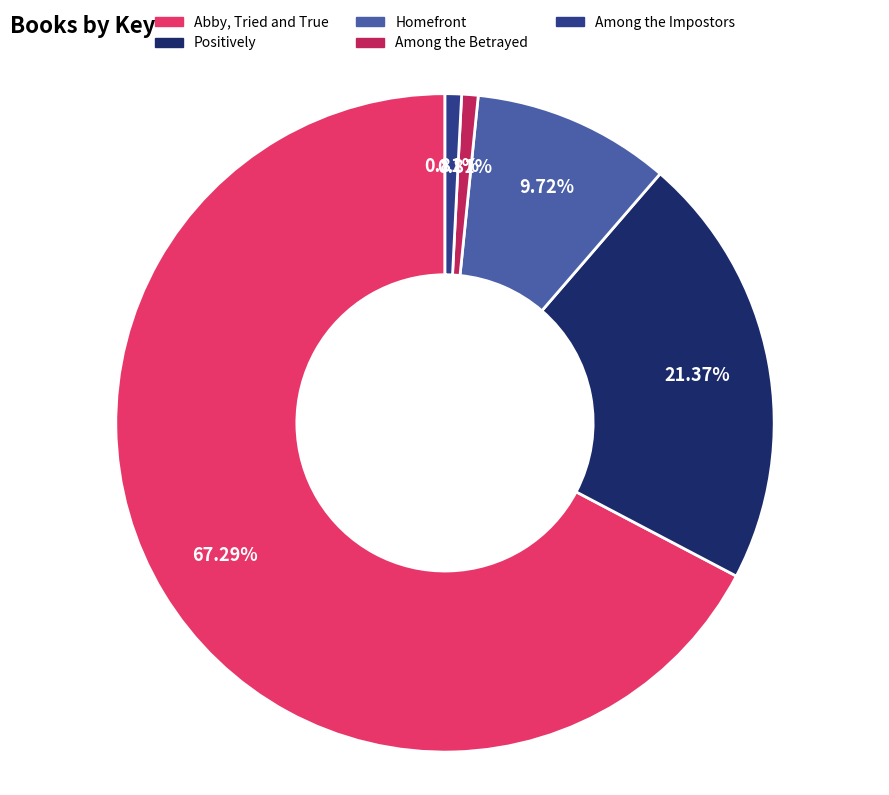

Do Positively and Abby, Tried and True together represent more than half of the pie?

Yes